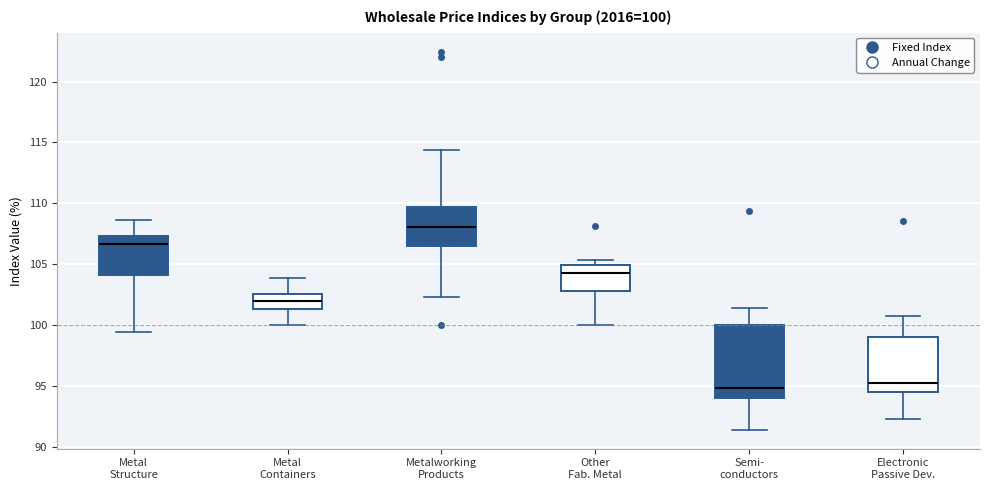

Comparing the boxes themselves (not the whiskers), which one is the tallest?

Semi- conductors